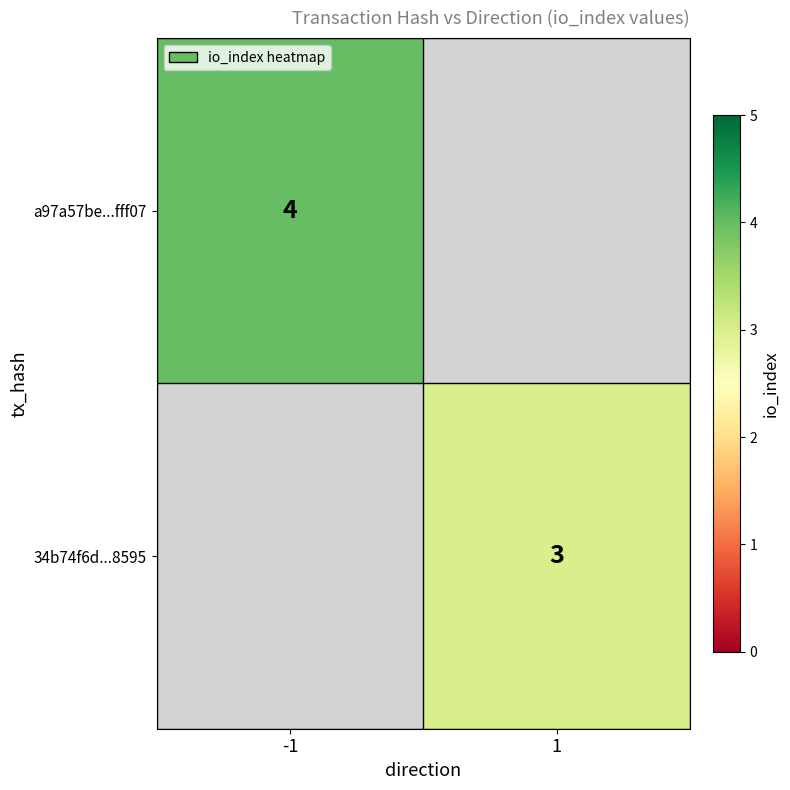

Is the value of a97a57be...fff07 at -1 greater than the value of 34b74f6d...8595 at 1?

Yes